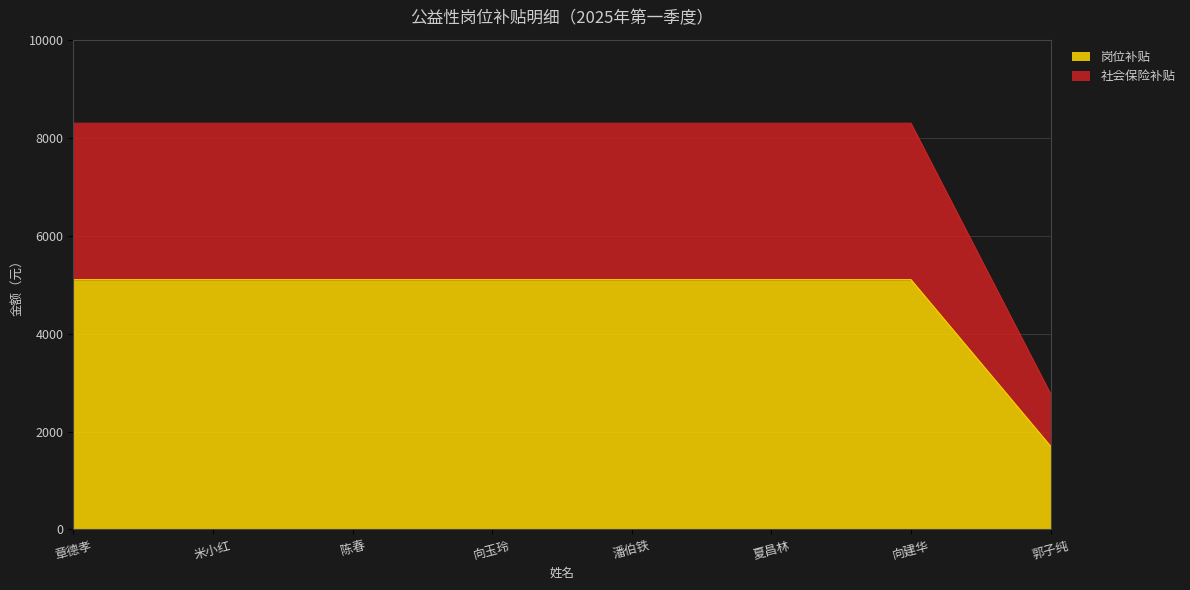

How many data points in 社会保险补贴 are above 8293?

7